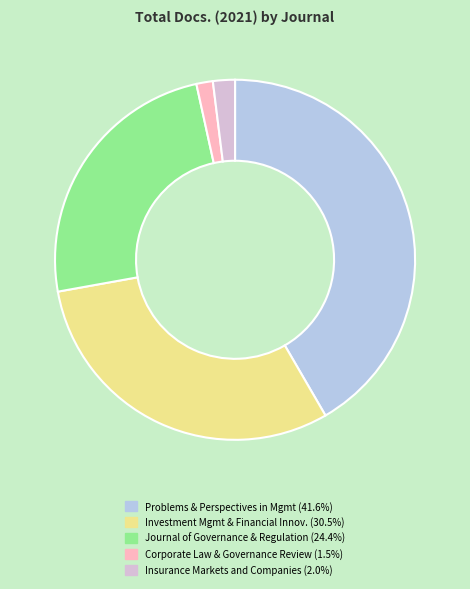

Which category has the smallest portion of the pie?

Corporate Law and Governance Review